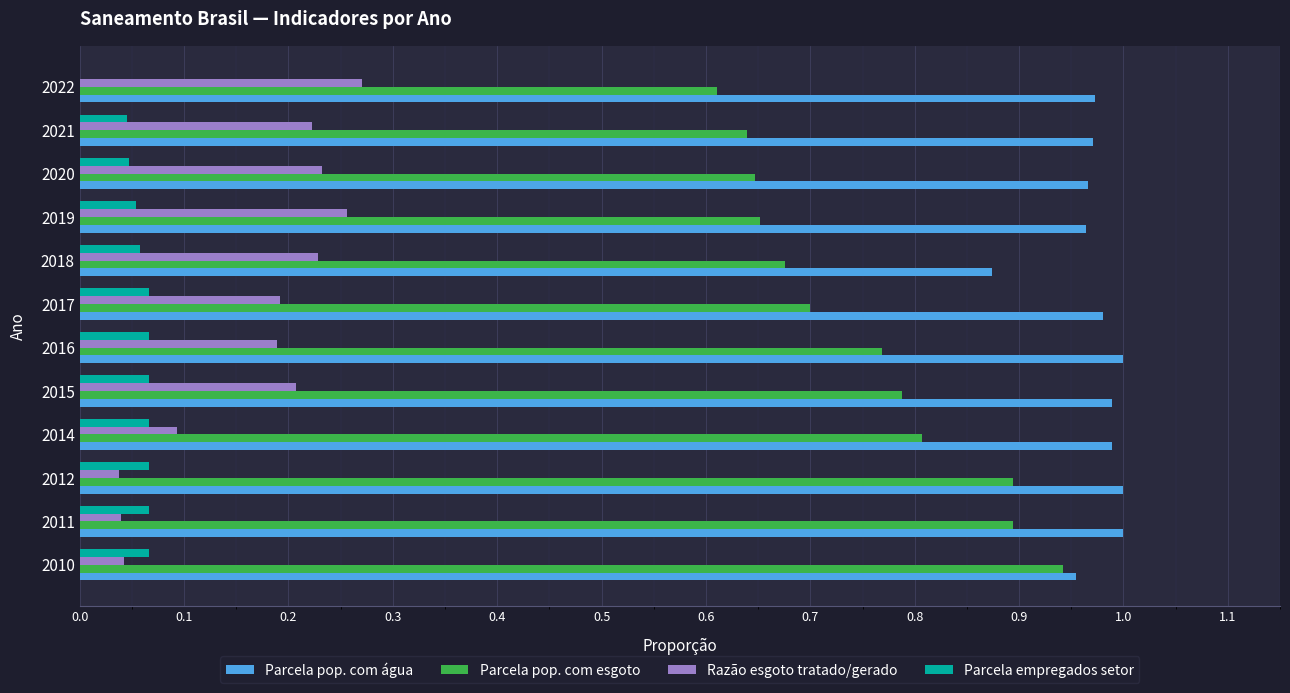

Count the Parcela pop. com esgoto values in the range 0 to 1.

12